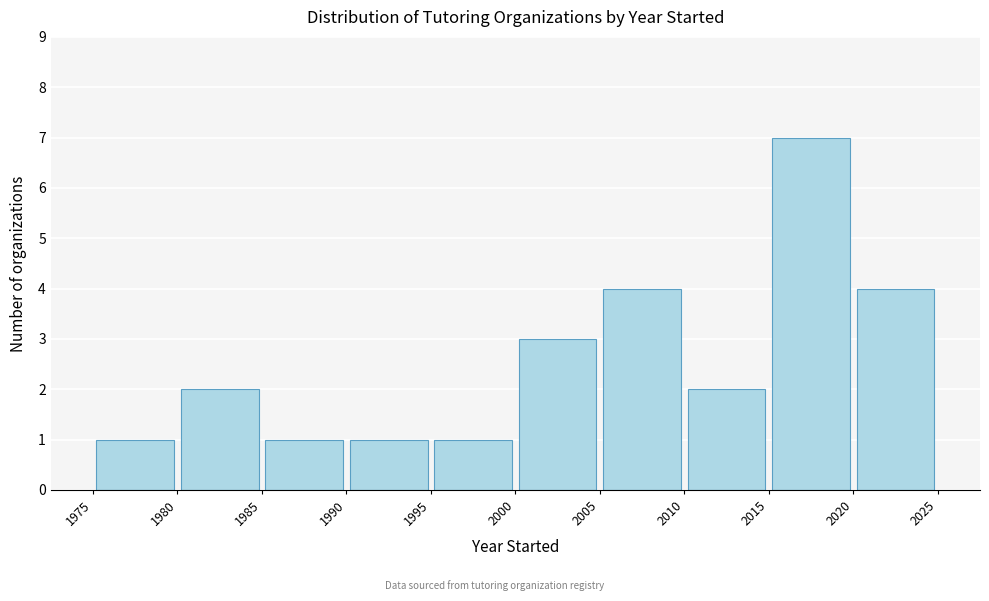

Which range on the x-axis has the tallest bar?

2015 to 2020